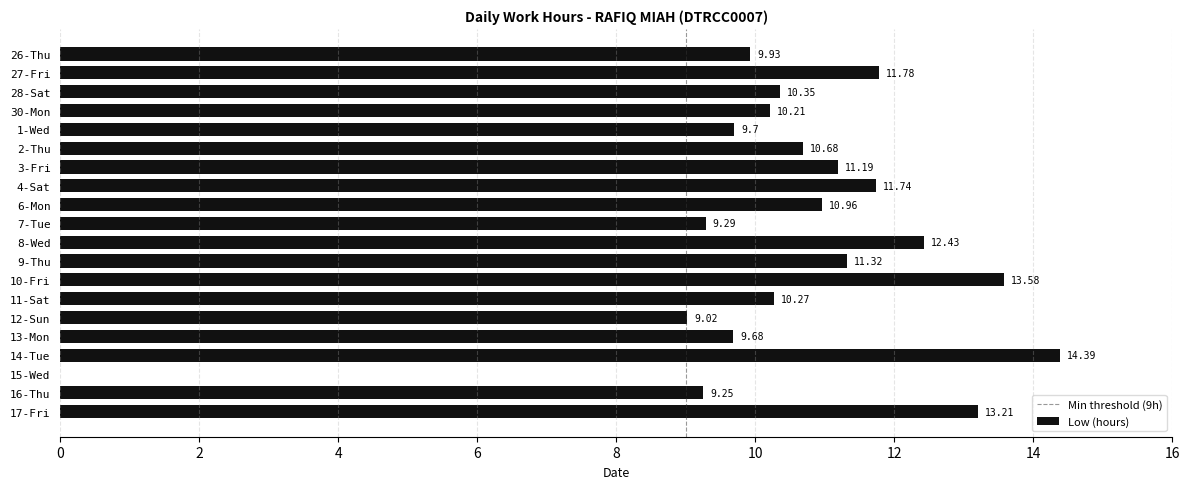

The chart shows a value of 13.6 at 10-Fri. True or false?

True